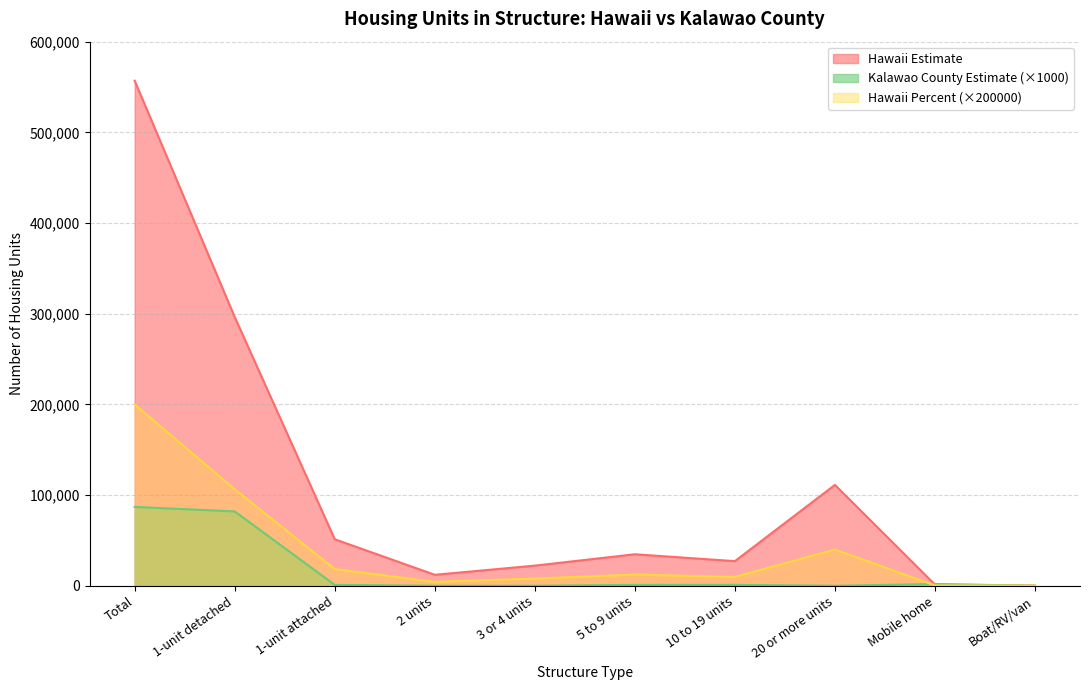

What are all the series names shown in the legend?

Hawaii Estimate, Kalawao County Estimate (×1000), Hawaii Percent (×200000)